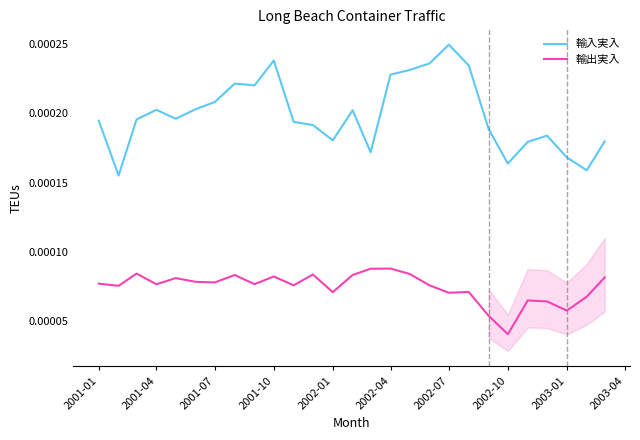

At which label does 輸入実入 reach its peak?

2002-07